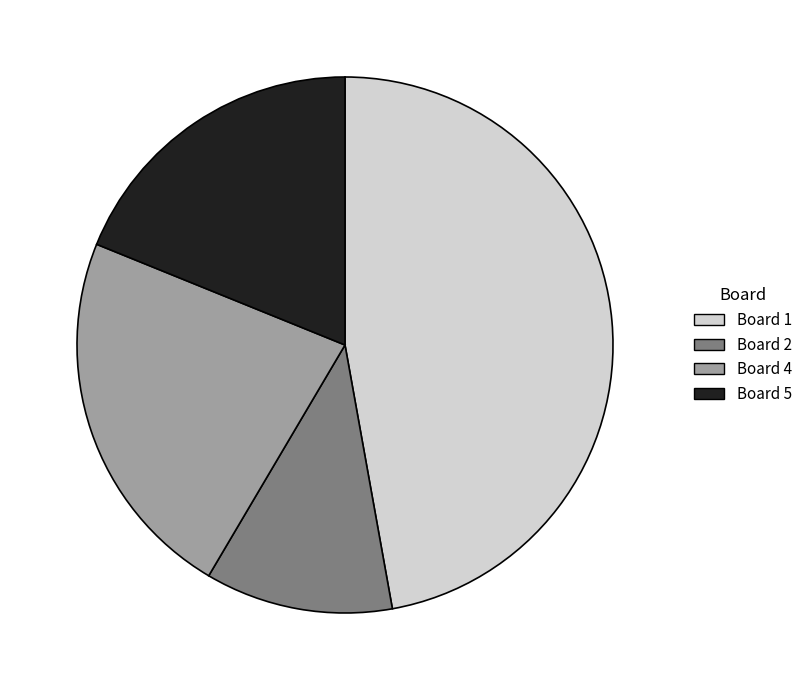

Is the sum of Board 4 and Board 1 greater than half?

Yes